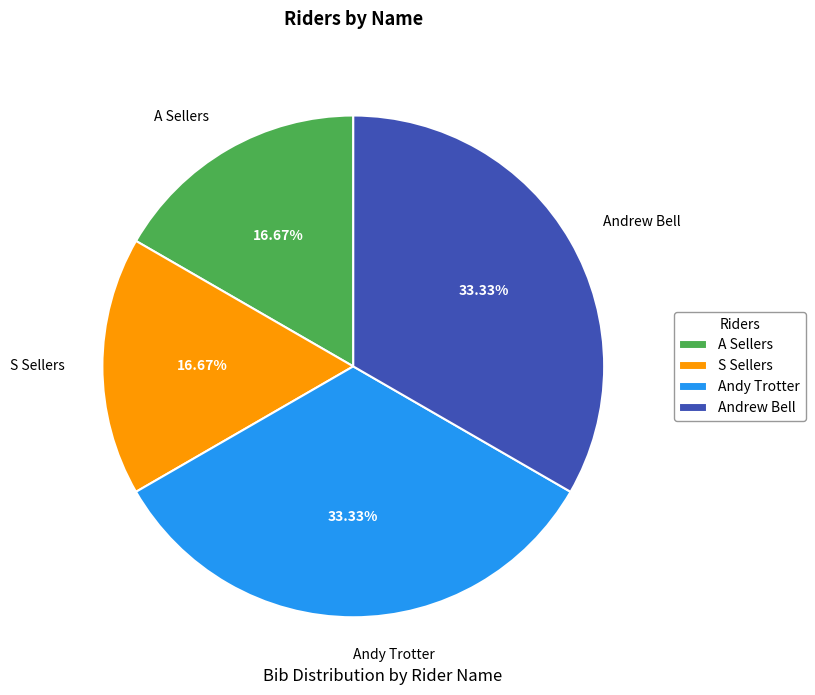

What portion of the pie excludes S Sellers?

83.3%